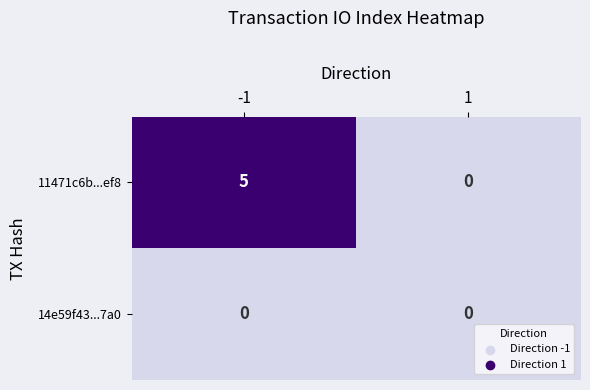

List the series in order of their peak value, highest first.

11471c6b...ef8, 14e59f43...7a0